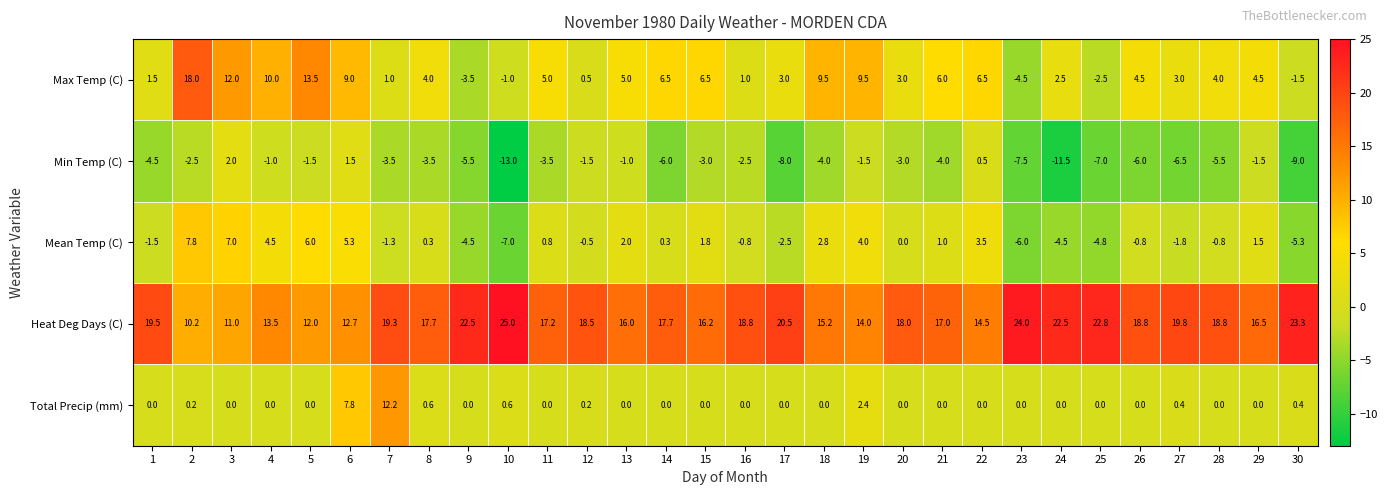

The value of Min Temp (C) at 18 is -1.3. True or false?

False